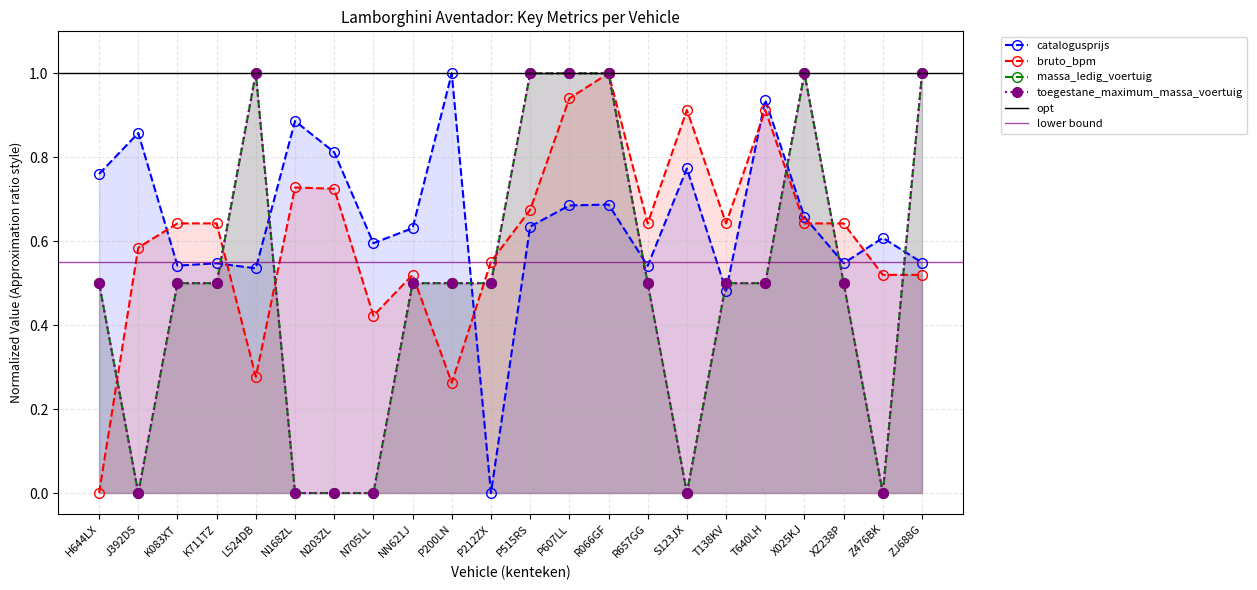

Which series has the largest range (max minus min)?

catalogusprijs